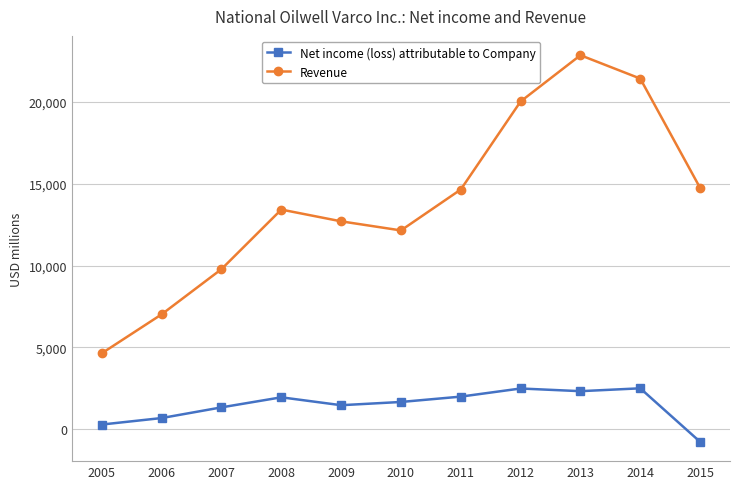

What is the value of the Revenue point at the 10th from the left?

21440